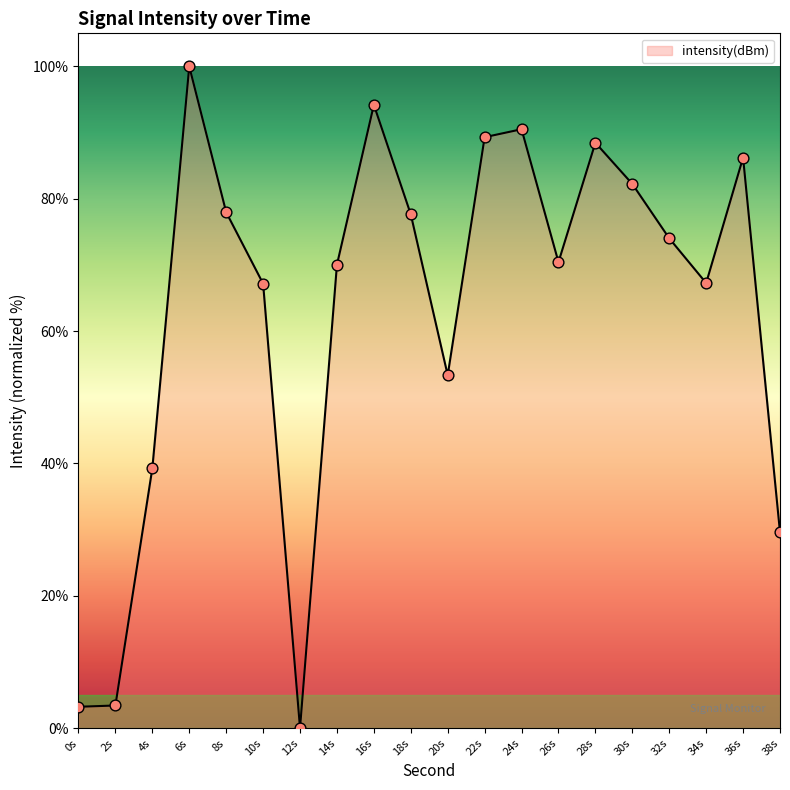

Approximately how many times larger is the value at 26s compared to 32s?

1.0